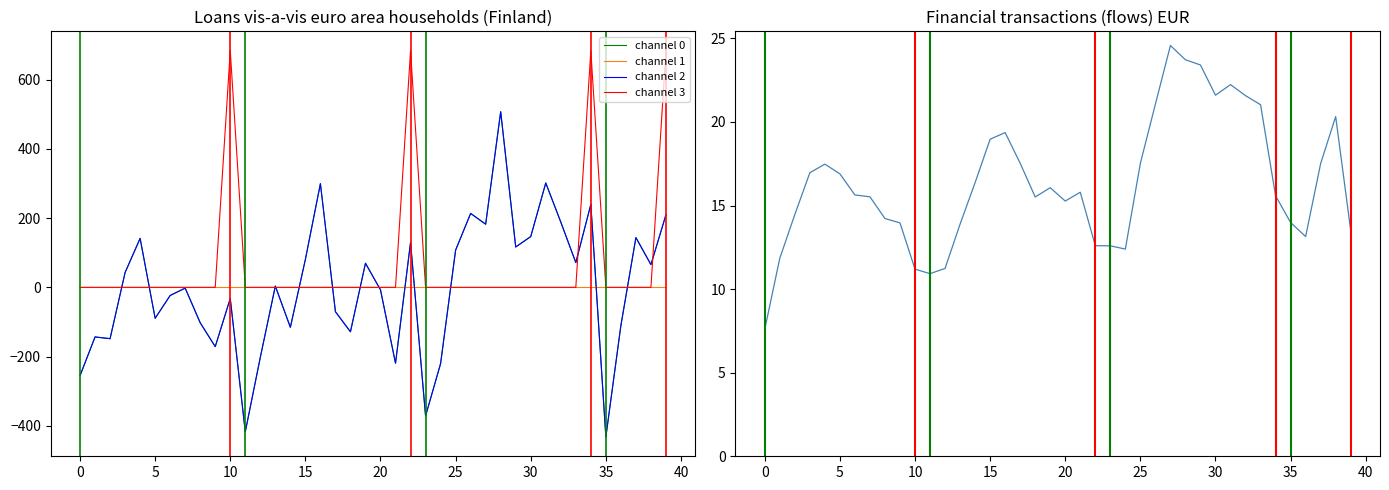

In OBS_VALUE (normalized), how many points are lower than both neighbors (excluding endpoints)?

6